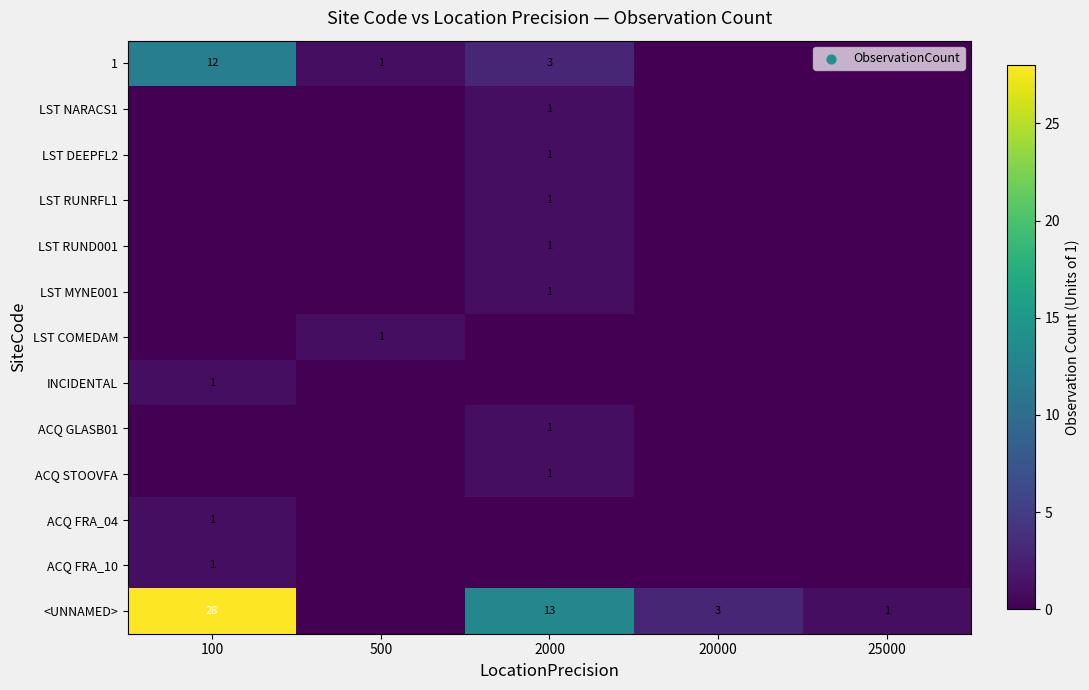

The ACQ GLASB01 series shows 0 at 2000. True or false?

False